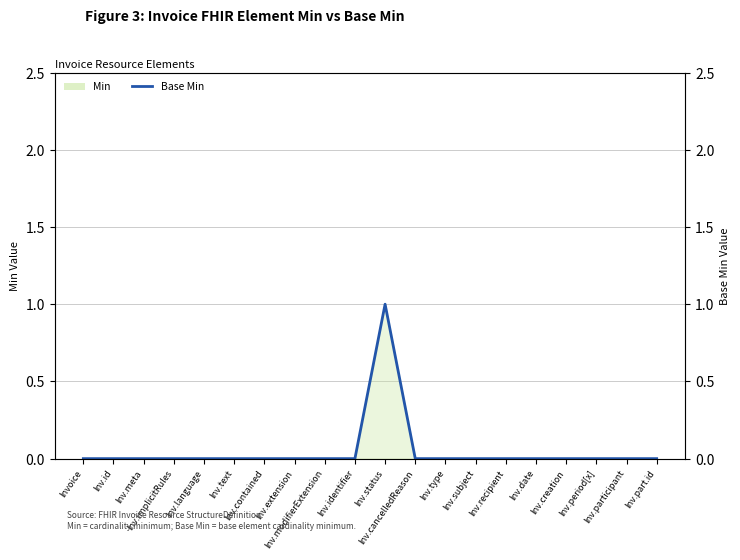

How many data points are above 0?

1